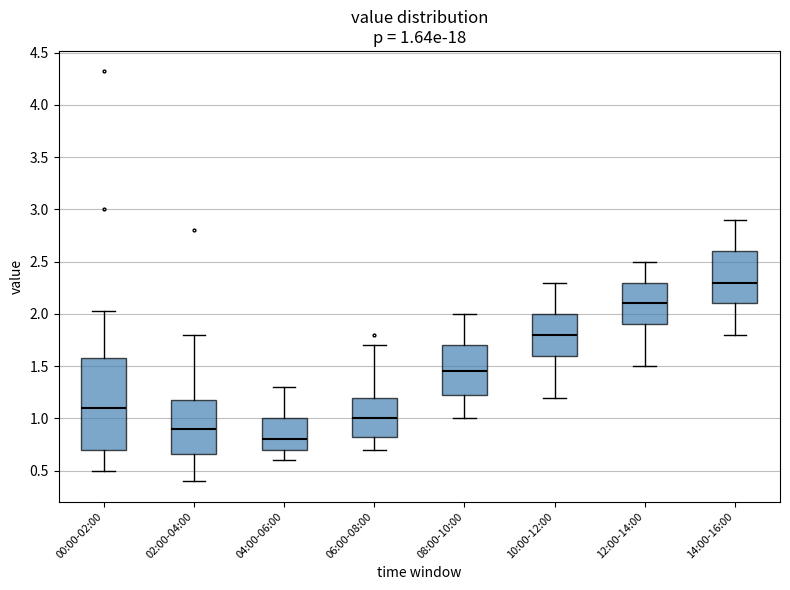

Which box's median line is the lowest?

04:00-06:00